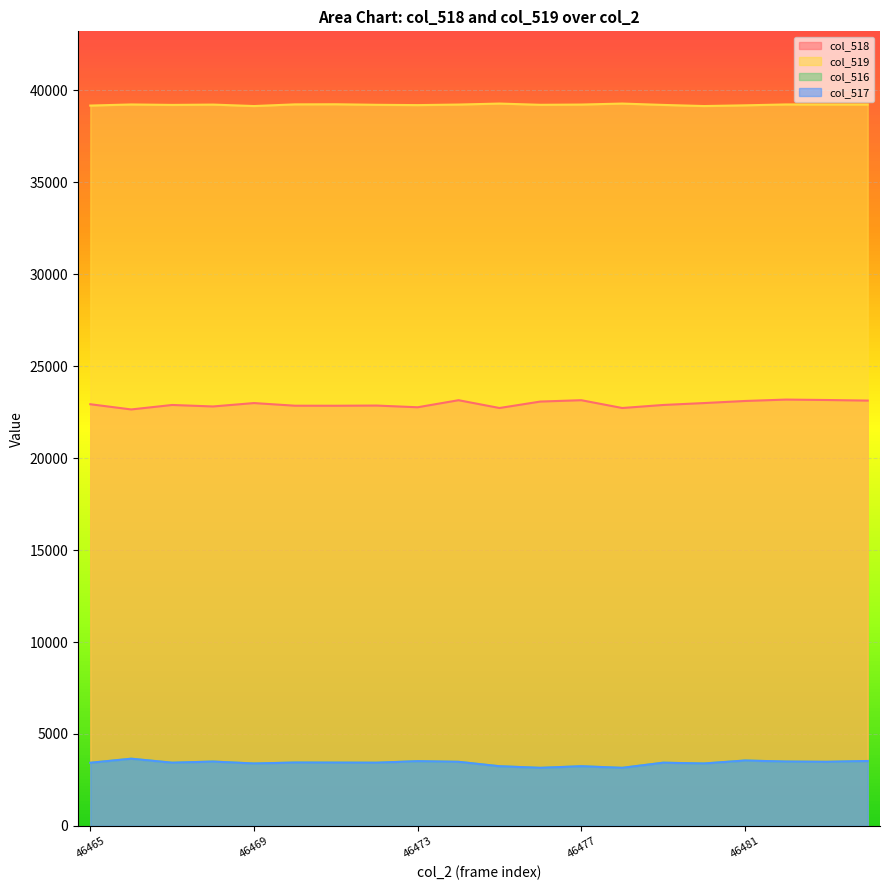

At which label is col_518 closest to 22916?

46465